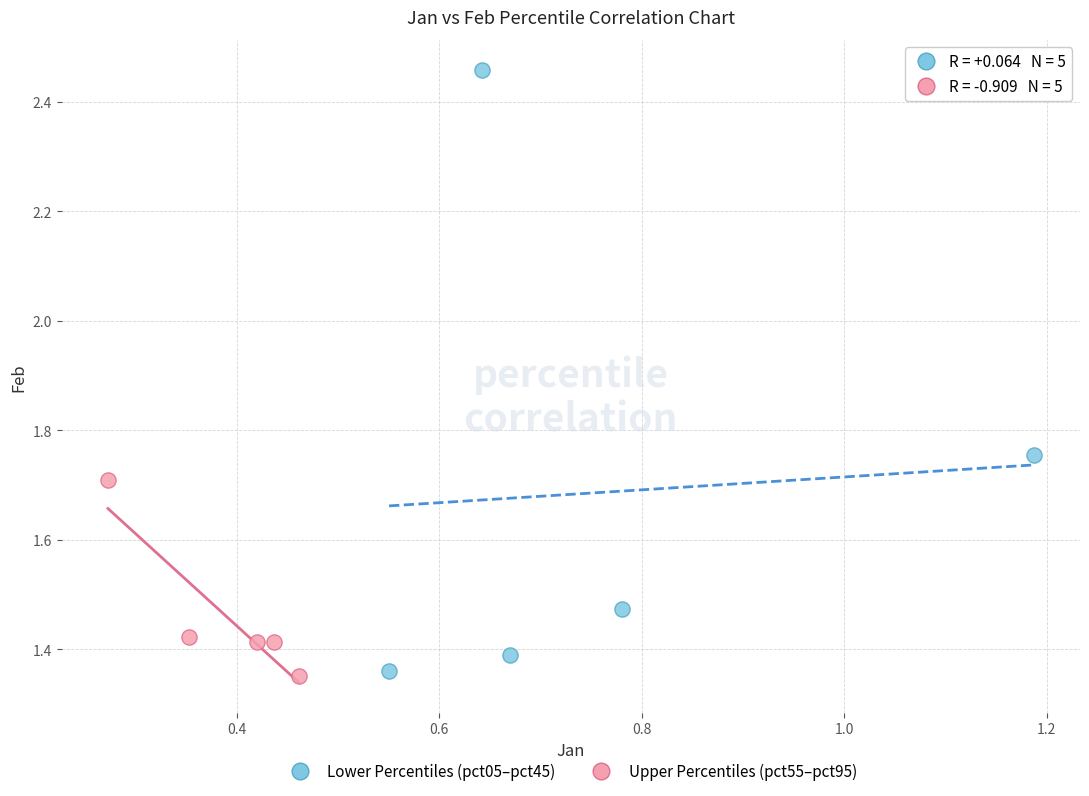

Which series has the widest spread of Y values?

Lower Percentiles (pct05–pct45)